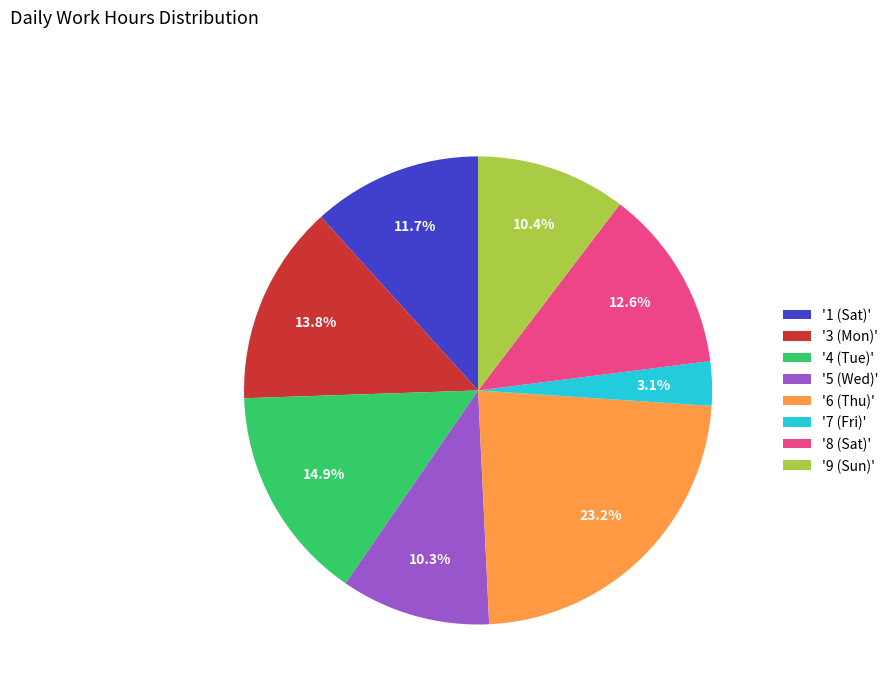

Approximately how many times larger is the value at '1 (Sat)' compared to '9 (Sun)'?

1.1